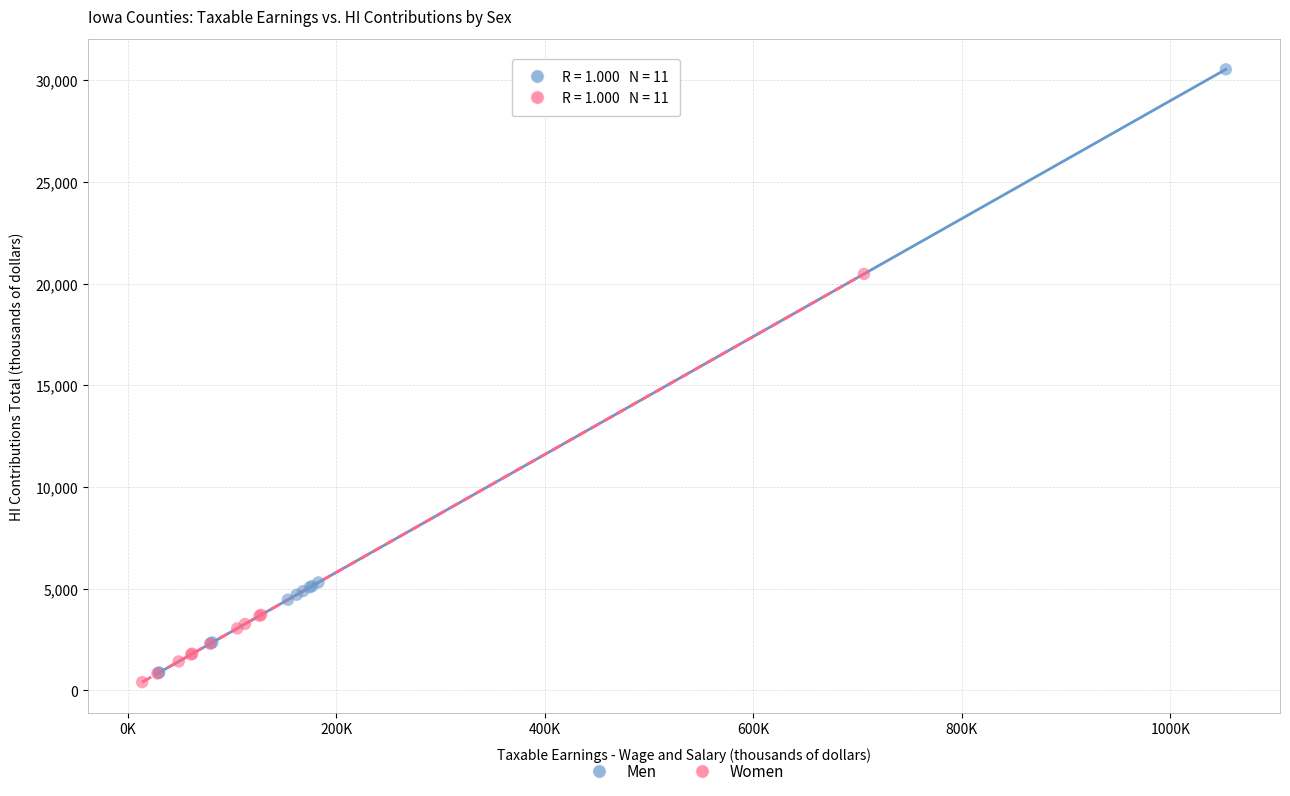

Which series reaches the maximum Y coordinate?

Men